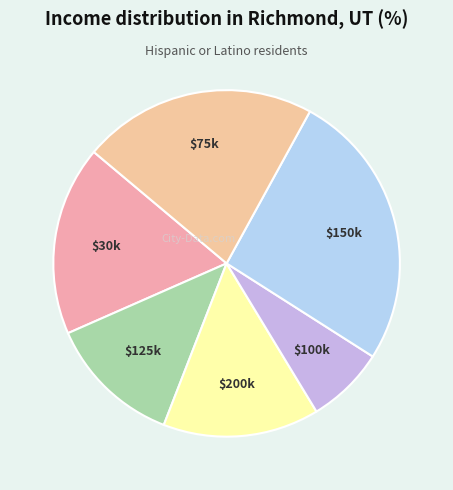

True or false: $200k accounts for 15% of the total.

True